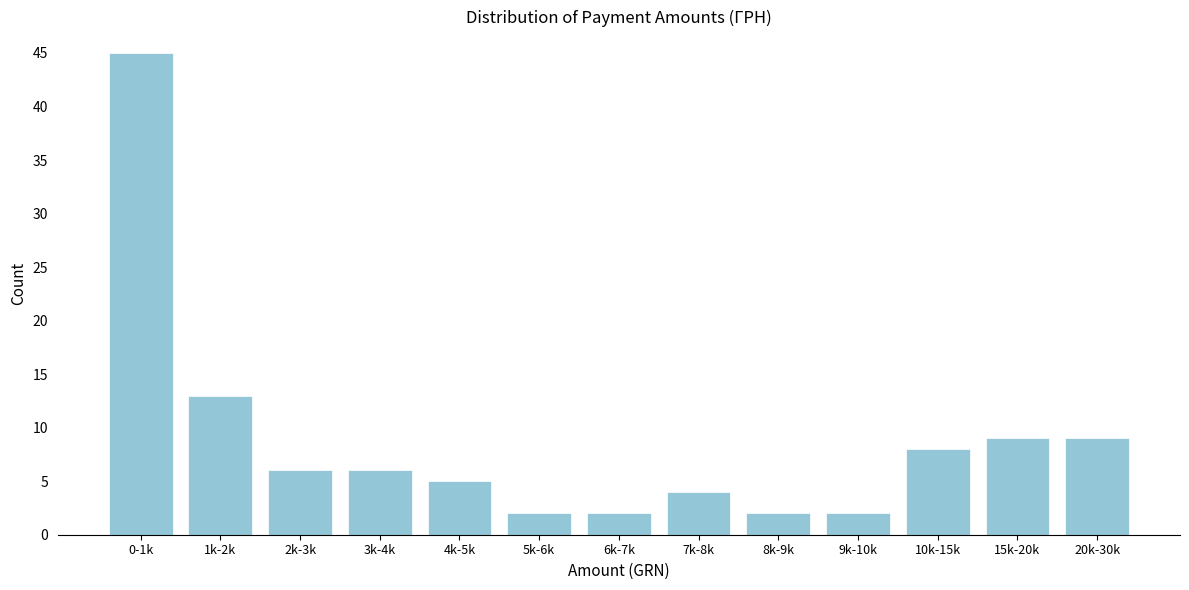

Reading left to right, list all the values displayed in this chart.

0-1k=45	1k-2k=13	2k-3k=6	3k-4k=6	4k-5k=5	5k-6k=2	6k-7k=2	7k-8k=4	8k-9k=2	9k-10k=2	10k-15k=8	15k-20k=9	20k-30k=9